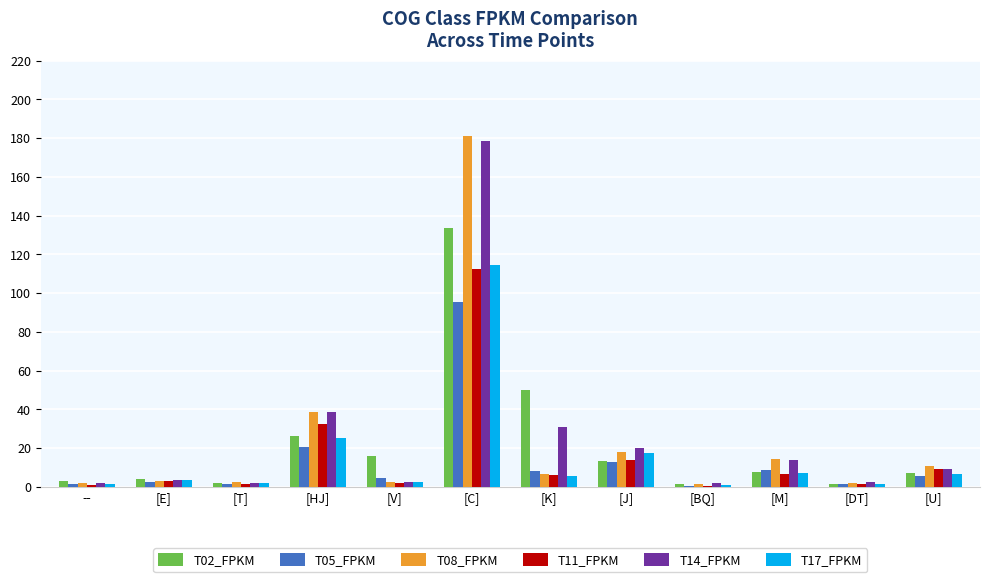

What is the greatest value displayed?

181.2